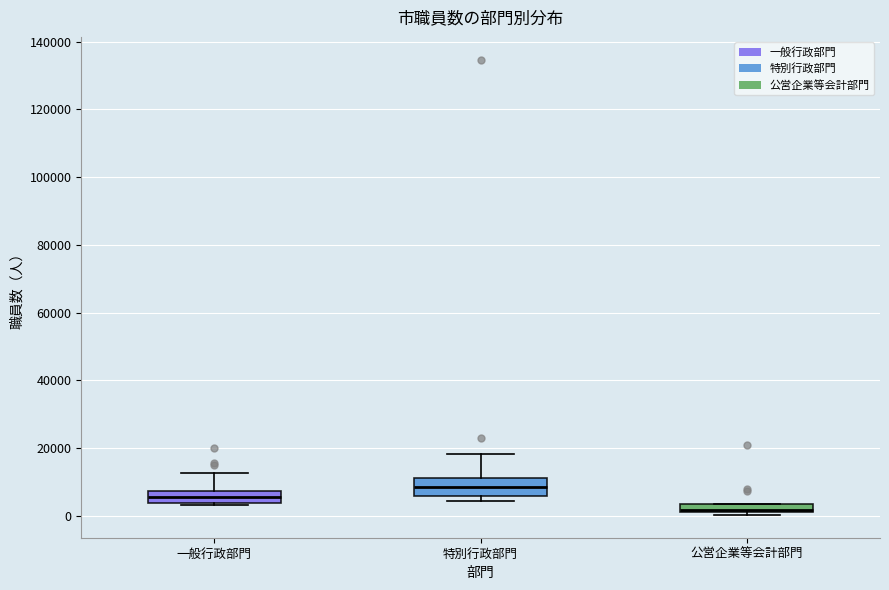

Where is the upper edge of the box for 一般行政部門 on the y-axis? The values are not printed on the chart, so give them approximately, as read against the axis.

8000